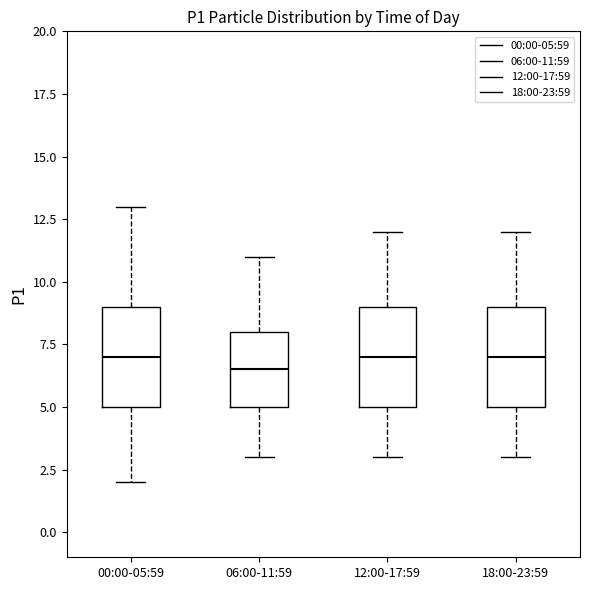

Where does the upper whisker of the box for 06:00-11:59 end on the y-axis? The values are not printed on the chart, so give them approximately, as read against the axis.

11.0